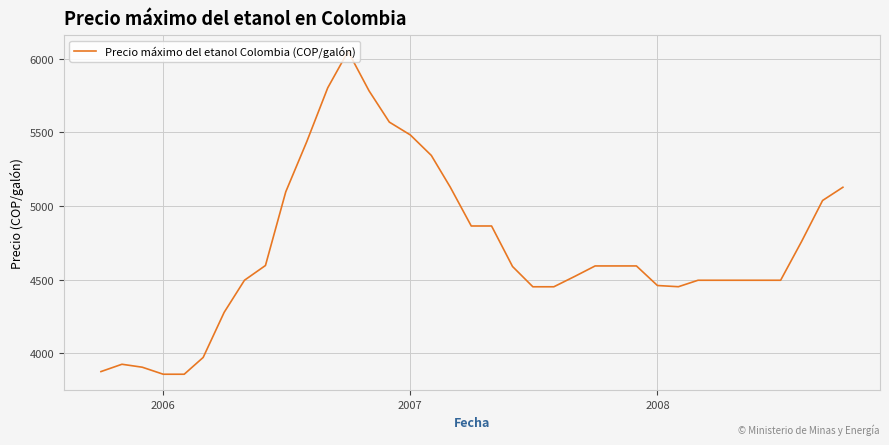

What is the maximum value shown in the chart?

6050.0